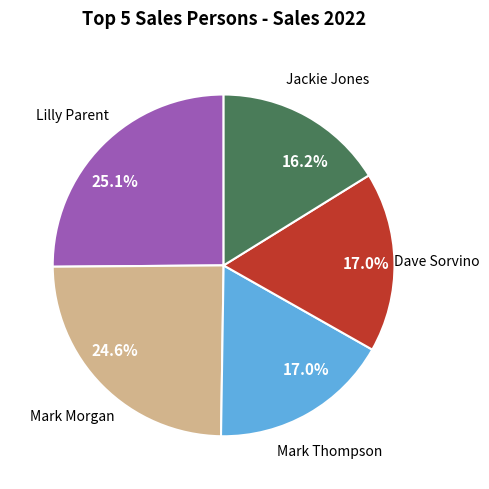

Is there a majority slice in this chart?

No